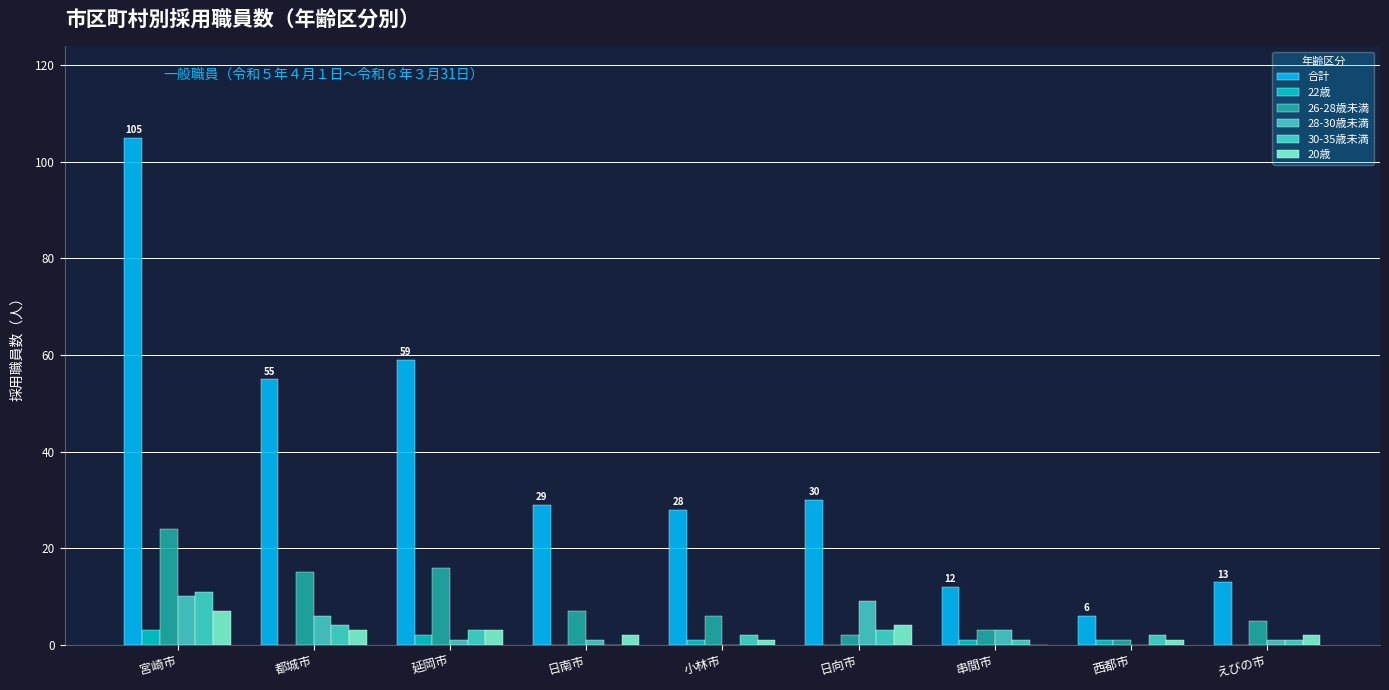

What value does the 30-35歳未満 series have at 延岡市?

3